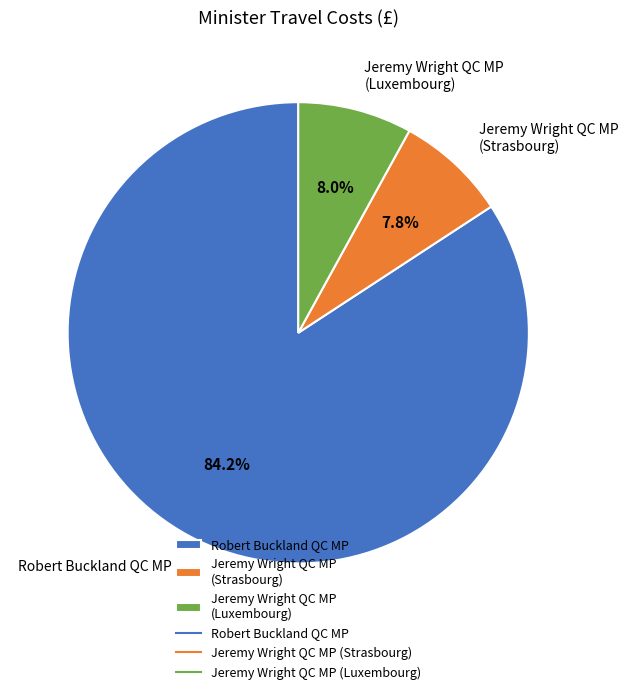

Combined, what portion of the pie is Jeremy Wright QC MP (Luxembourg) and Robert Buckland QC MP?

92.2%